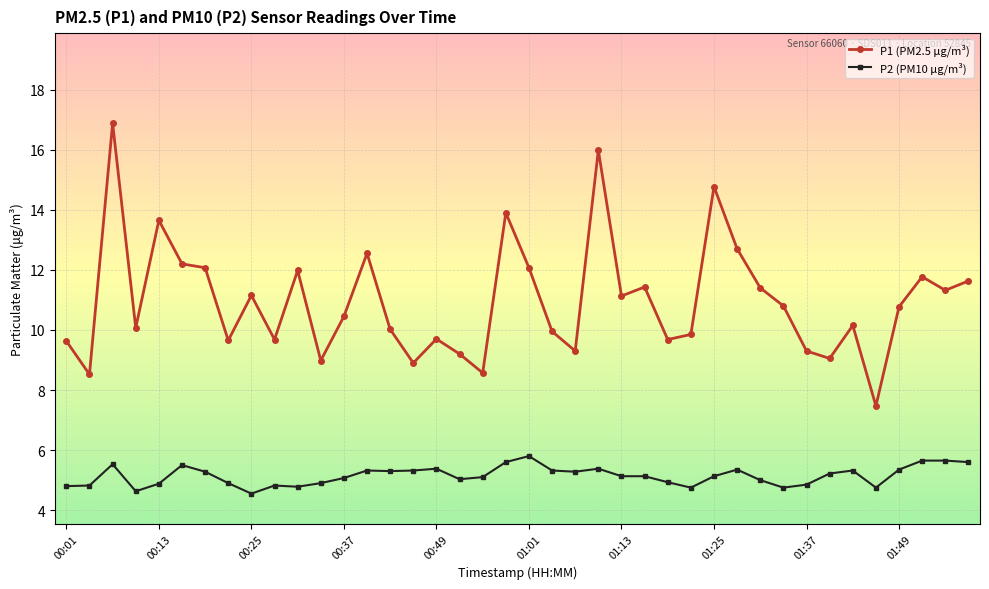

What is the average value of the P2 (PM10 µg/m³) series?

5.1